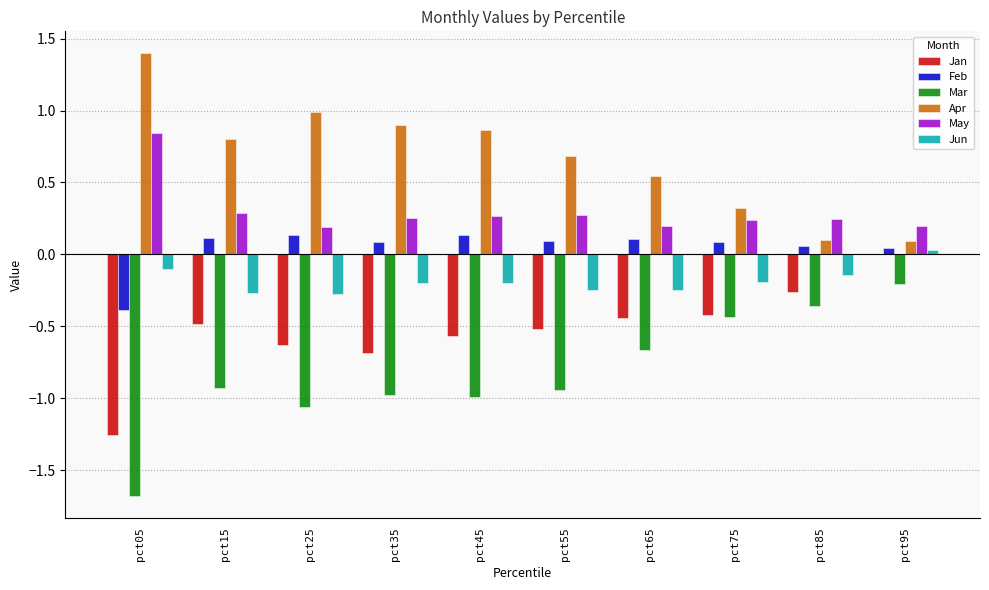

What is the sum of all May values?

3.0